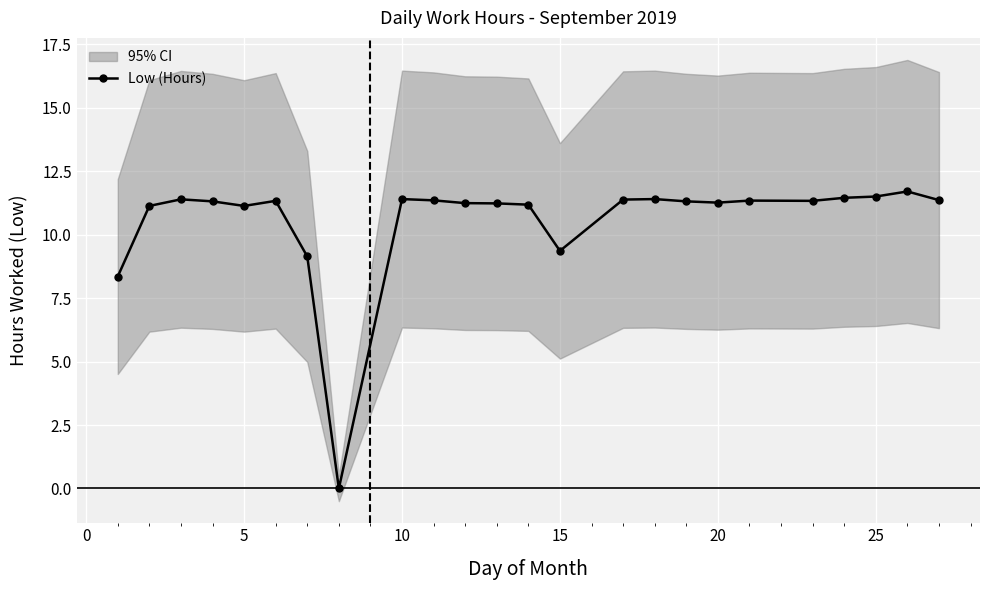

How many data points does each series have?

24